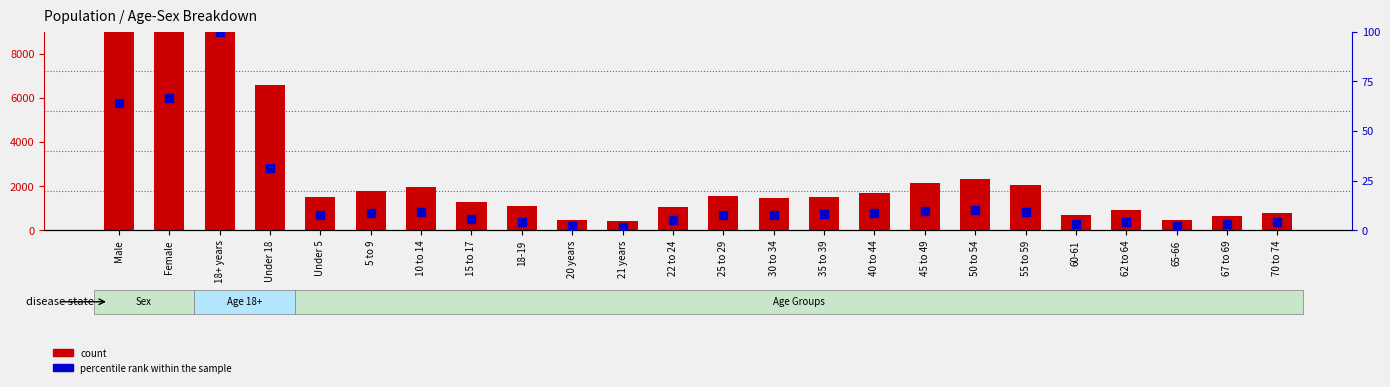

Is the value of percentile rank within the sample at Under 5 greater than the value of count at 30 to 34?

No